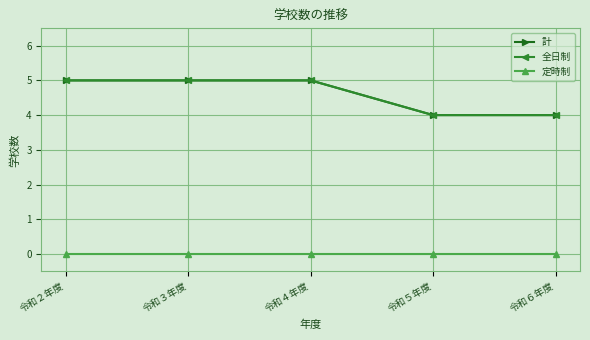

Reading right to left, list all the values displayed in this chart.

計: 令和６年度=4	令和５年度=4	令和４年度=5	令和３年度=5	令和２年度=5
全日制: 令和６年度=4	令和５年度=4	令和４年度=5	令和３年度=5	令和２年度=5
定時制: 令和６年度=0	令和５年度=0	令和４年度=0	令和３年度=0	令和２年度=0